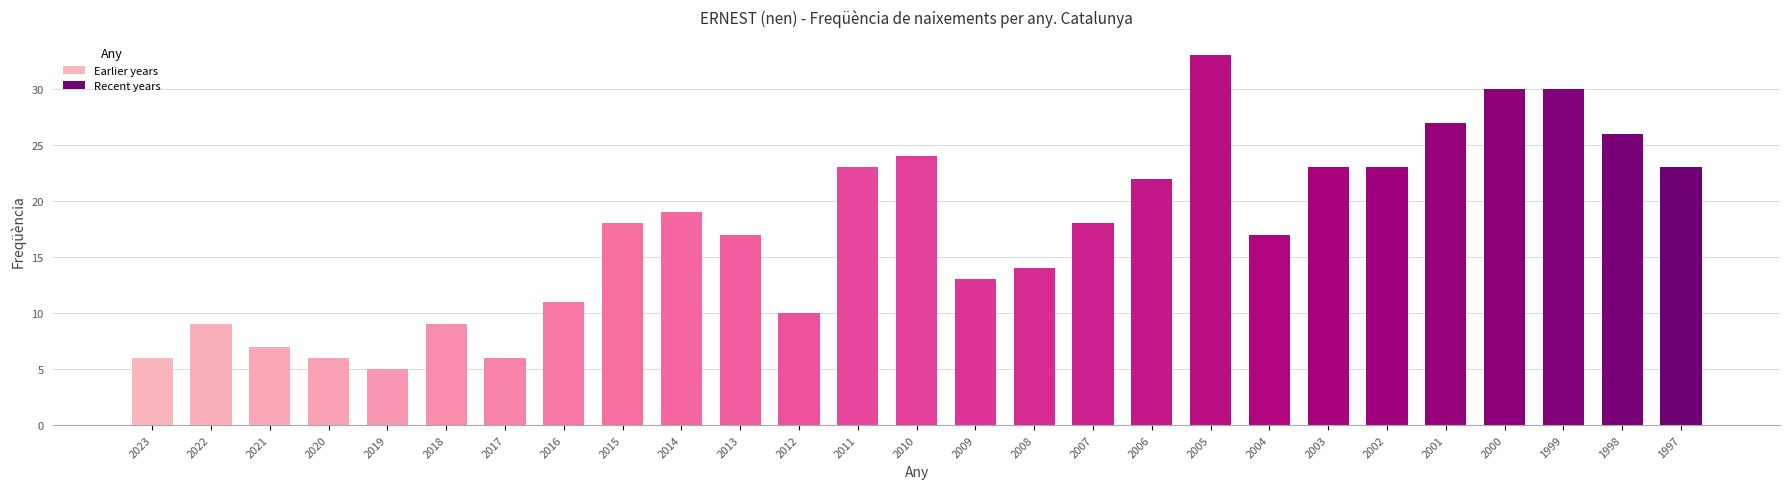

What is the average value?

17